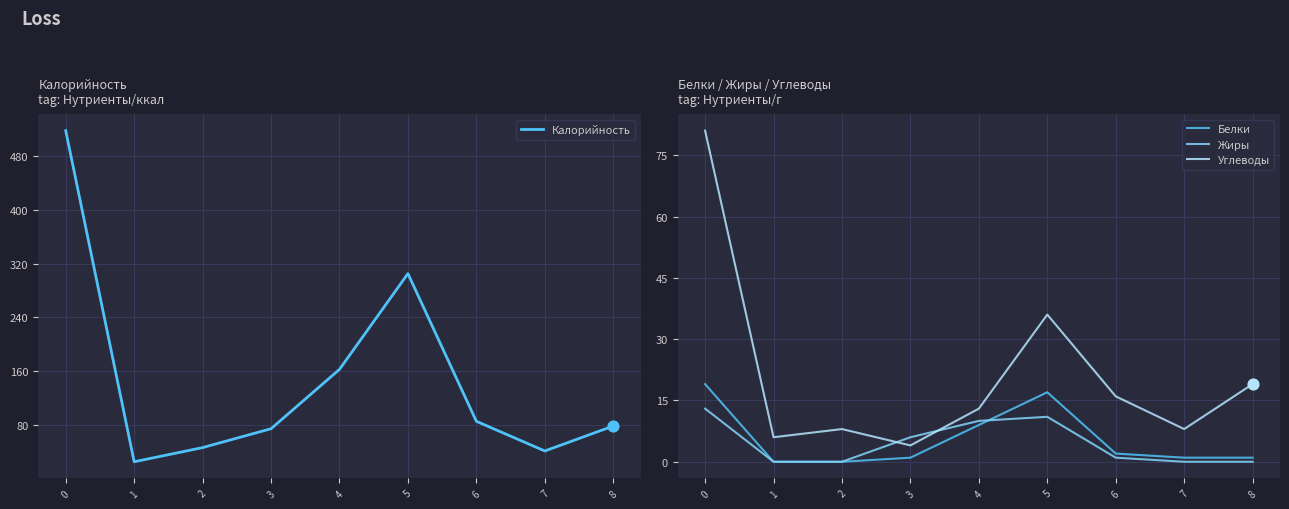

At how many categories does at least one series exceed 26?

8